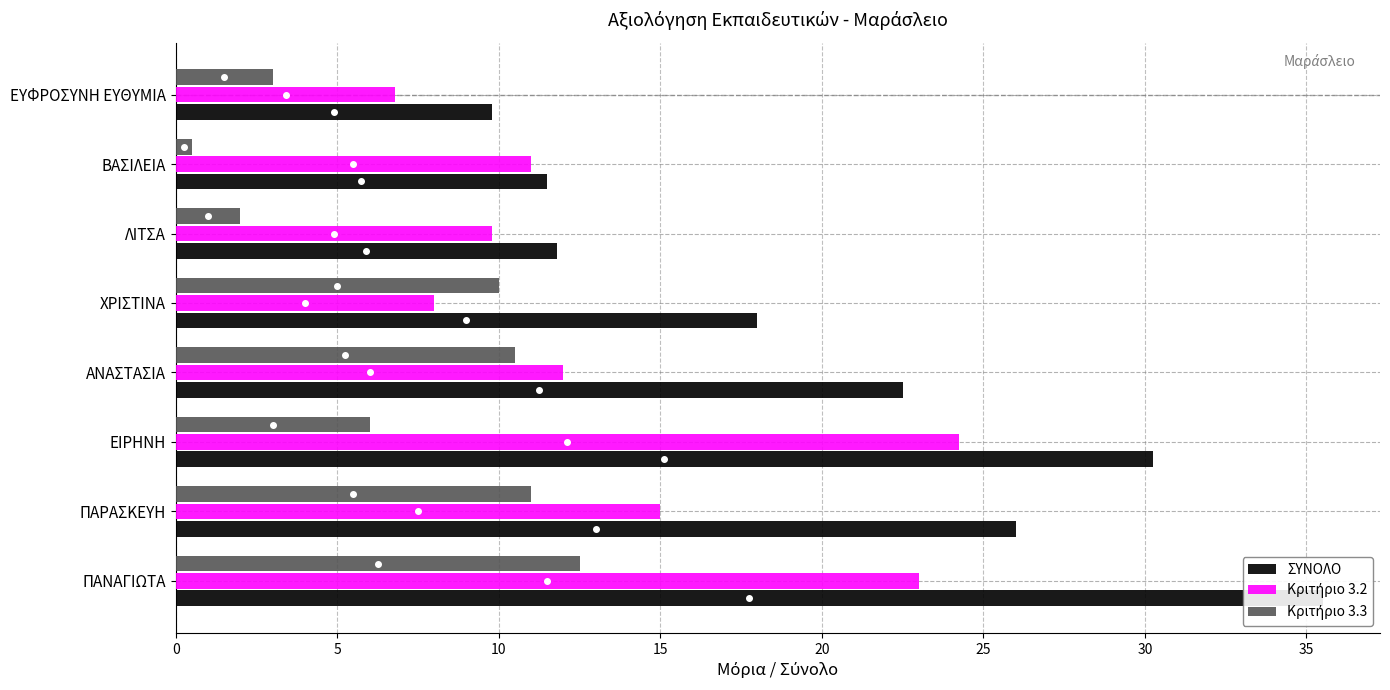

What is the total value across all series at ΠΑΡΑΣΚΕΥΗ?

52.0